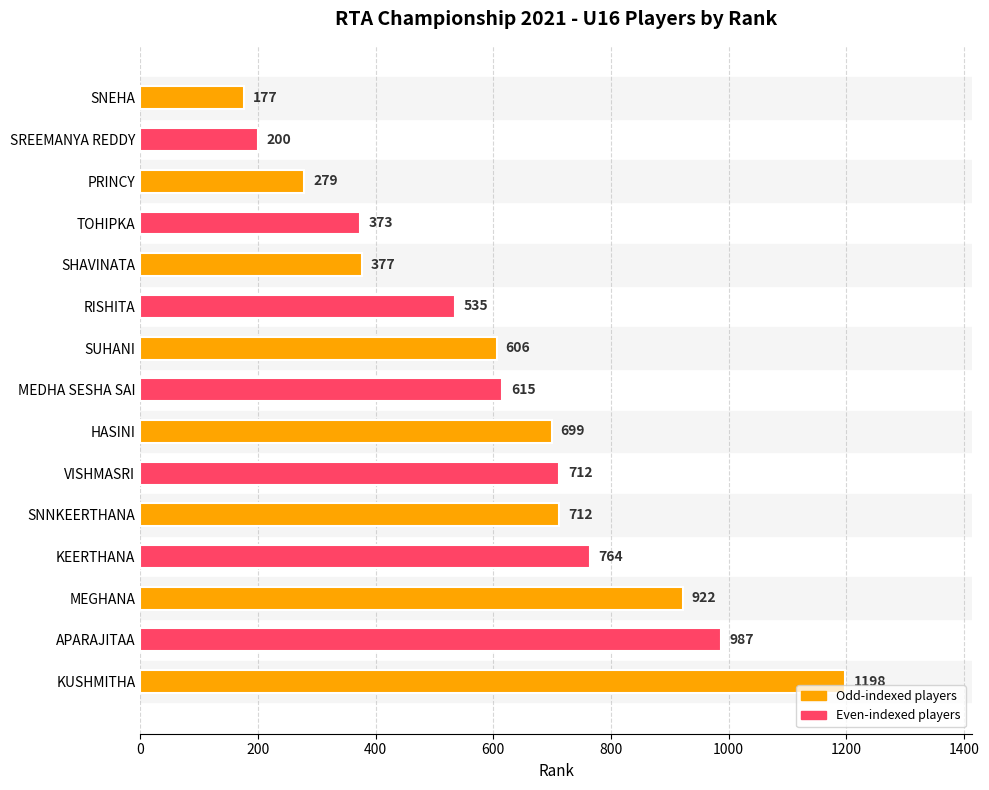

Are the bars horizontal?

Yes